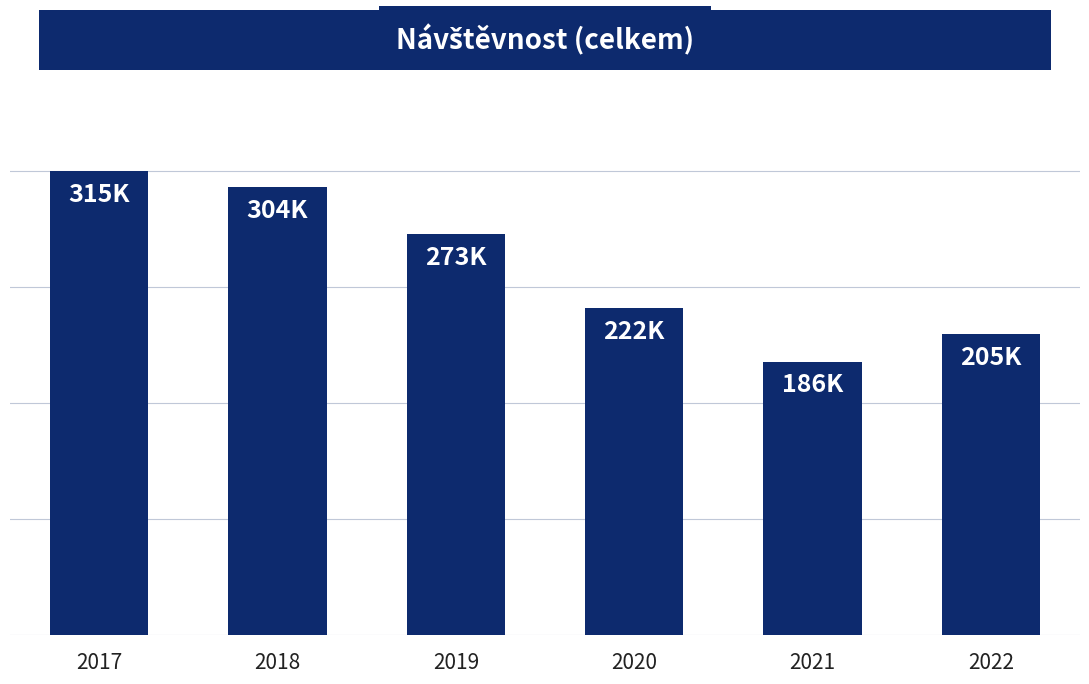

Are the bars horizontal?

No